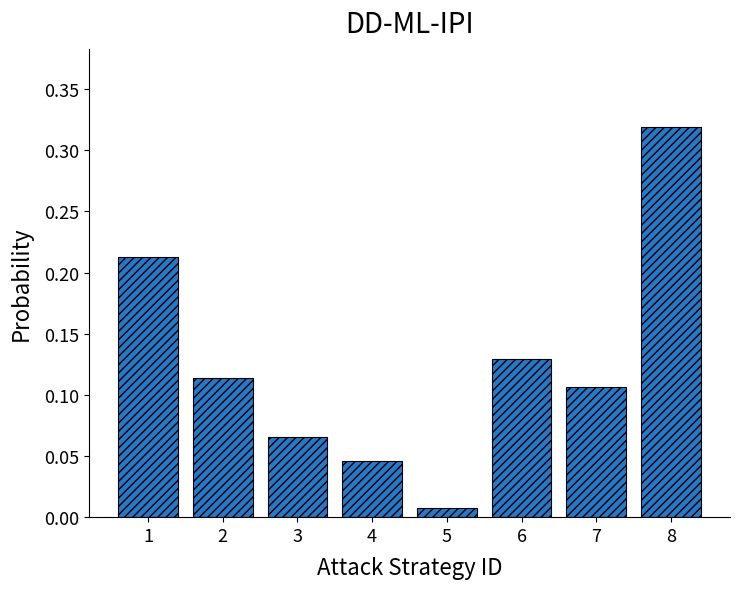

At which label is the value closest to 0?

5